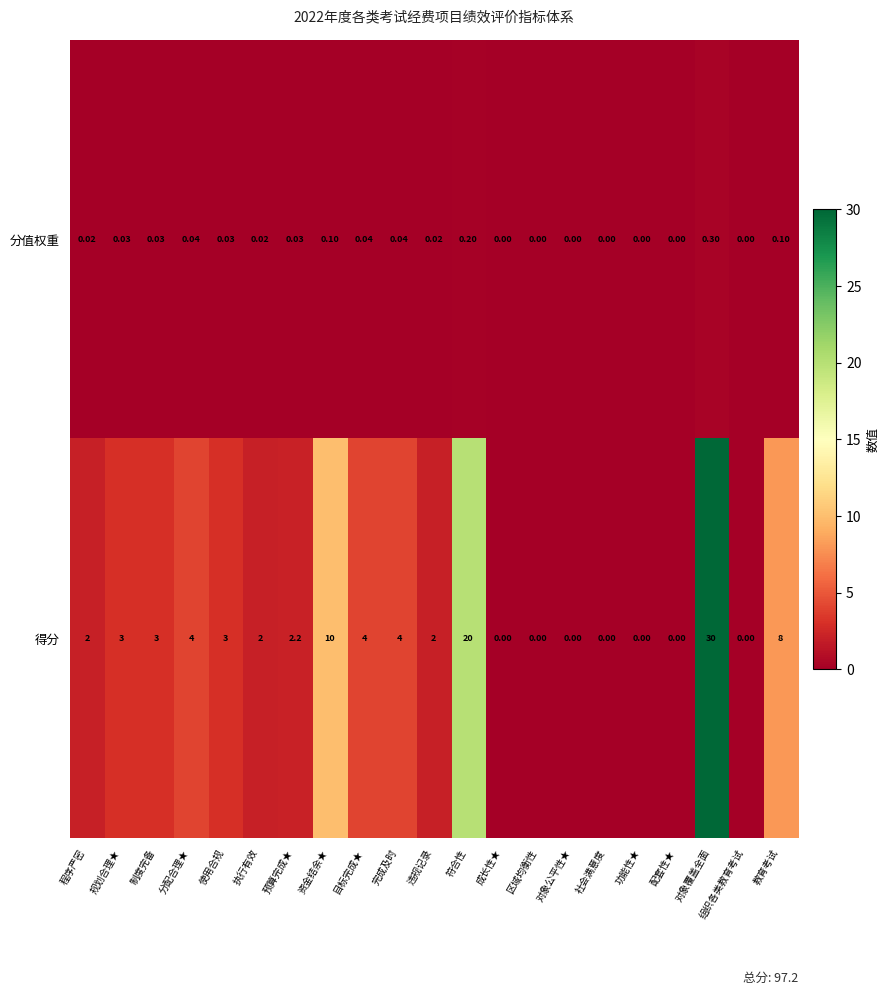

What is the total value across all series at 分配合理★?

4.0